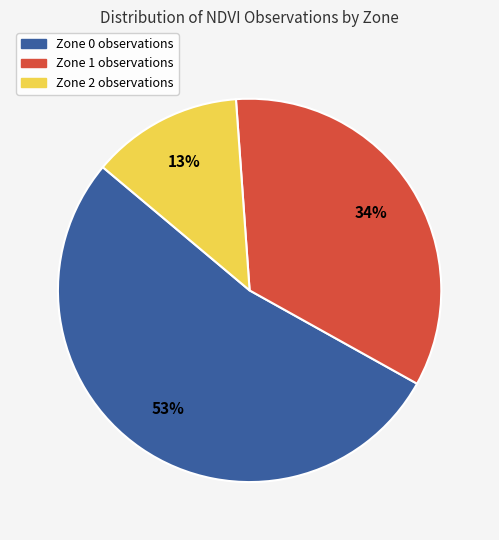

Which has a higher value, Zone 0 observations or Zone 2 observations?

Zone 0 observations